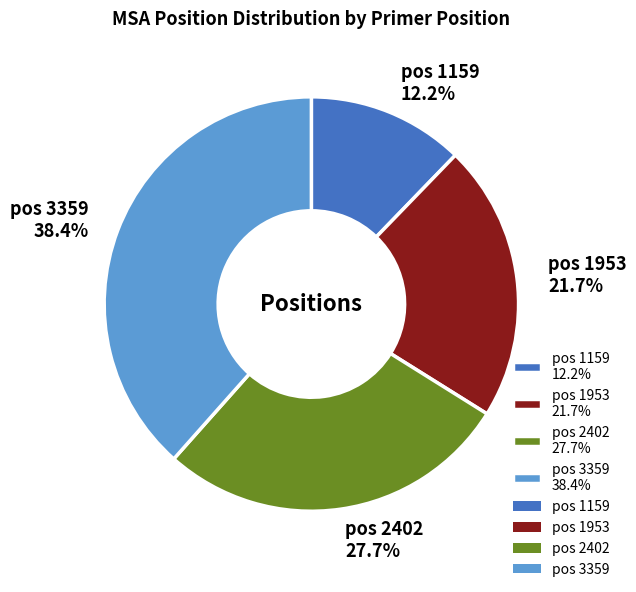

Which category has the smallest portion of the pie?

pos 1159 12.2%